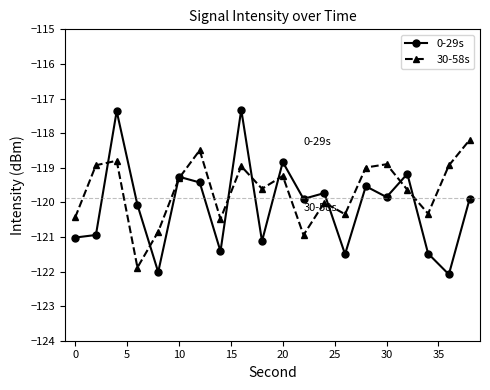

What is the greatest value displayed?

-117.3